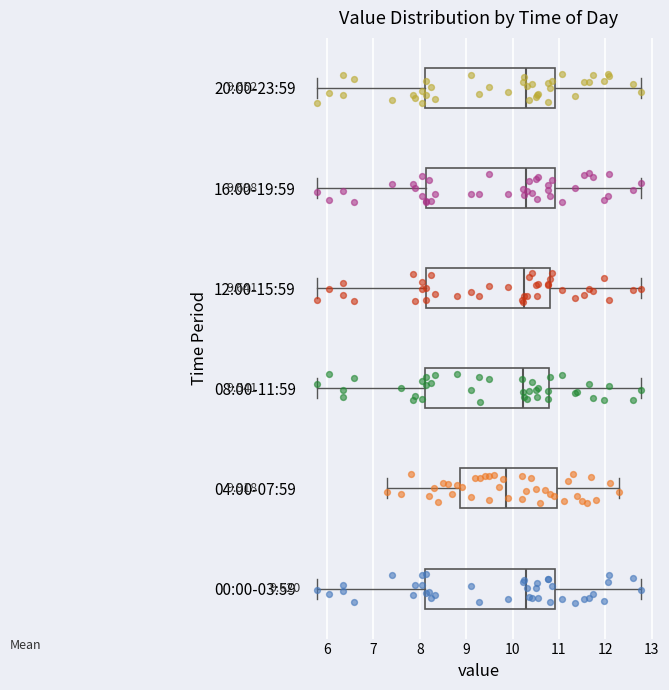

Which box has the furthest to the left median line?

04:00-07:59